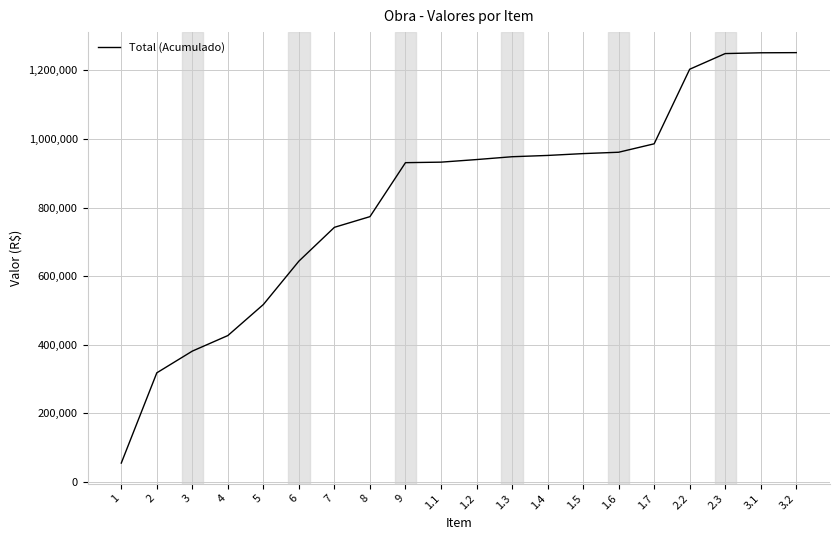

What value does the data have at 1.2?

939923.2